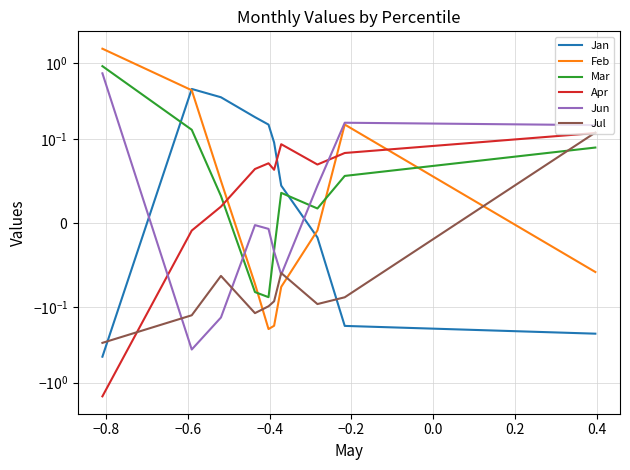

What position from the right is −0.8?

9